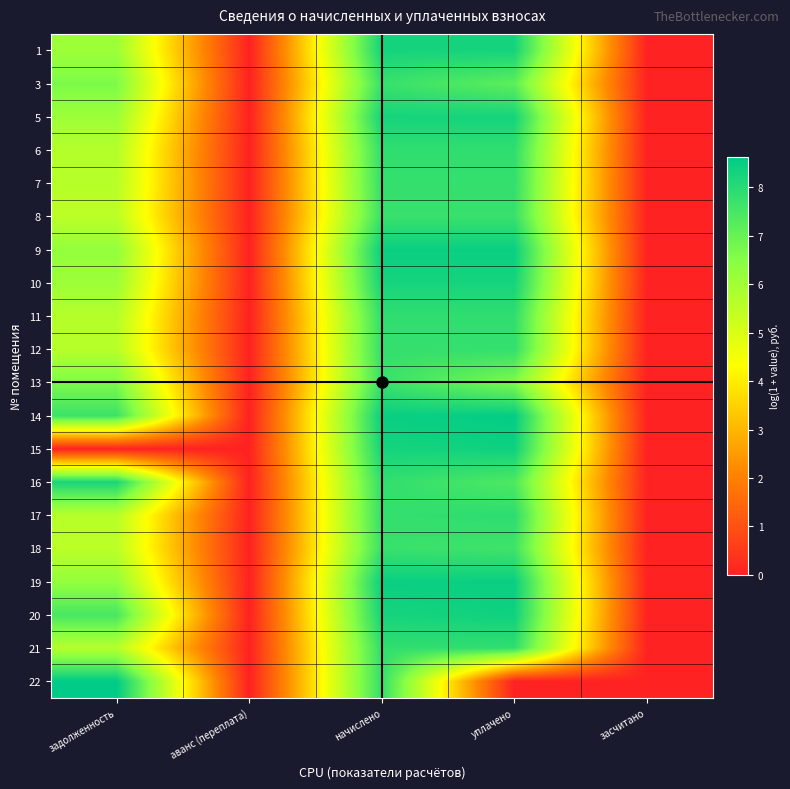

Reading right to left, what are all the values shown in this chart?

1: засчитано=0.0	уплачено=8.3	начислено=8.3	аванс (переплата)=0.0	задолженность=6.1
3: засчитано=0.0	уплачено=7.1	начислено=7.7	аванс (переплата)=0.0	задолженность=6.6
5: засчитано=0.0	уплачено=8.3	начислено=8.3	аванс (переплата)=0.0	задолженность=6.1
6: засчитано=0.0	уплачено=7.9	начислено=7.9	аванс (переплата)=0.0	задолженность=5.7
7: засчитано=0.0	уплачено=7.8	начислено=7.8	аванс (переплата)=0.0	задолженность=5.6
8: засчитано=0.0	уплачено=7.7	начислено=7.7	аванс (переплата)=0.0	задолженность=5.5
9: засчитано=0.0	уплачено=8.5	начислено=8.5	аванс (переплата)=0.0	задолженность=6.3
10: засчитано=0.0	уплачено=8.3	начислено=8.3	аванс (переплата)=0.0	задолженность=6.1
11: засчитано=0.0	уплачено=7.9	начислено=7.8	аванс (переплата)=0.0	задолженность=5.7
12: засчитано=0.0	уплачено=7.8	начислено=7.8	аванс (переплата)=0.0	задолженность=5.6
13: засчитано=0.0	уплачено=6.6	начислено=7.7	аванс (переплата)=0.0	задолженность=6.6
14: засчитано=0.0	уплачено=8.6	начислено=8.5	аванс (переплата)=0.0	задолженность=7.7
15: засчитано=0.0	уплачено=8.4	начислено=8.3	аванс (переплата)=0.0	задолженность=0.0
16: засчитано=0.0	уплачено=7.4	начислено=7.8	аванс (переплата)=0.0	задолженность=8.2
17: засчитано=0.0	уплачено=7.9	начислено=7.8	аванс (переплата)=0.0	задолженность=5.6
18: засчитано=0.0	уплачено=7.6	начислено=7.7	аванс (переплата)=0.0	задолженность=5.5
19: засчитано=0.0	уплачено=8.5	начислено=8.5	аванс (переплата)=0.0	задолженность=6.3
20: засчитано=0.0	уплачено=8.4	начислено=8.3	аванс (переплата)=0.0	задолженность=7.5
21: засчитано=0.0	уплачено=7.8	начислено=7.8	аванс (переплата)=0.0	задолженность=5.6
22: засчитано=0.0	уплачено=0.0	начислено=7.8	аванс (переплата)=0.0	задолженность=8.6